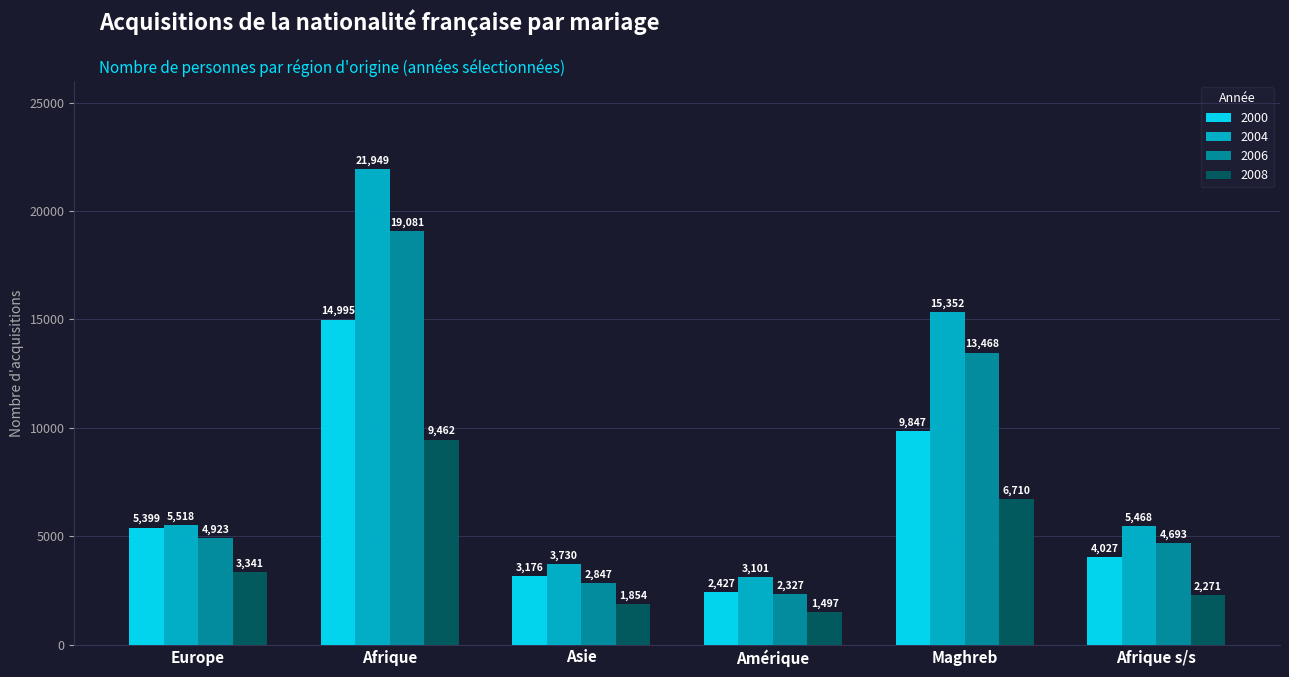

Is it true that 2008 equals 1854 at Asie?

True